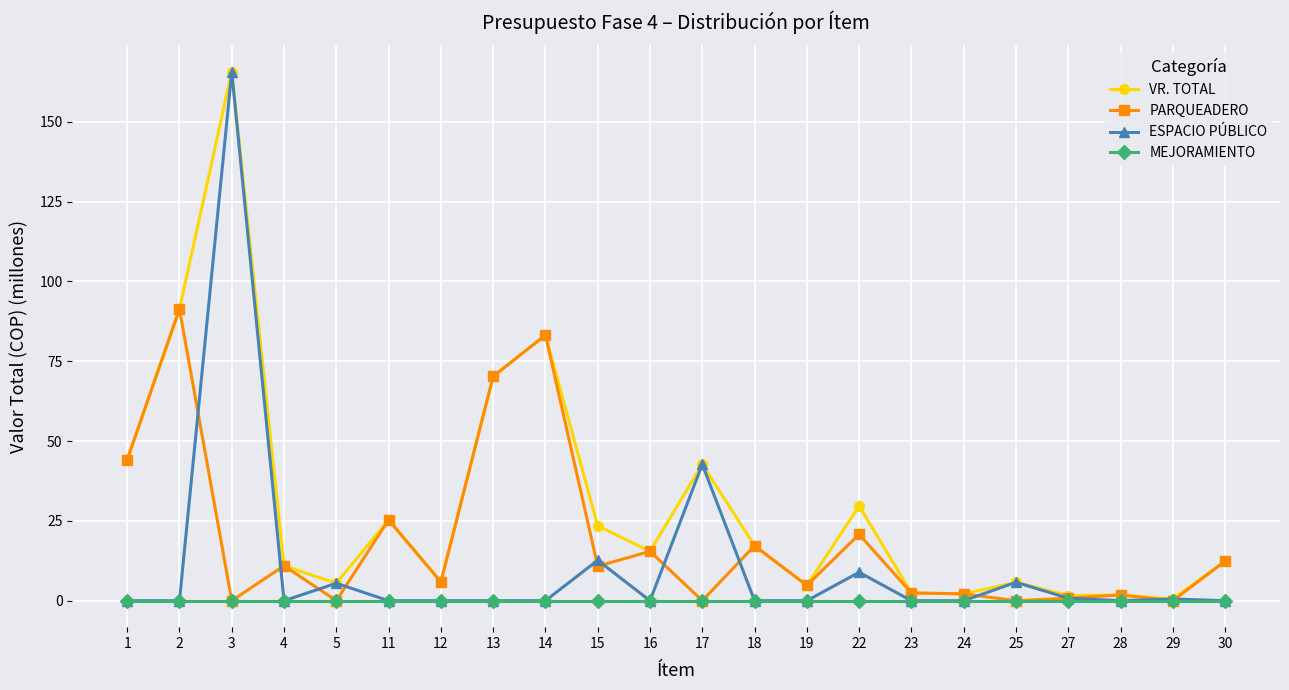

The value of PARQUEADERO at 4 is 3.8. True or false?

False